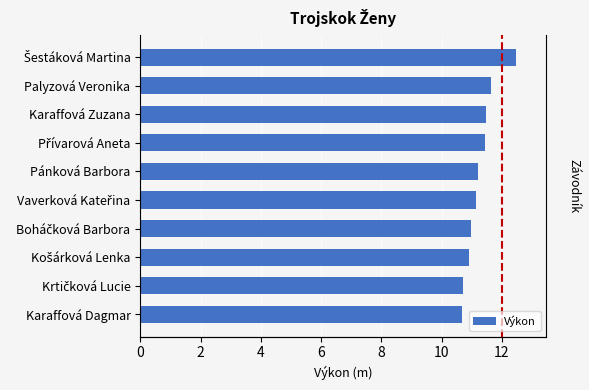

How many values are below 11?

4